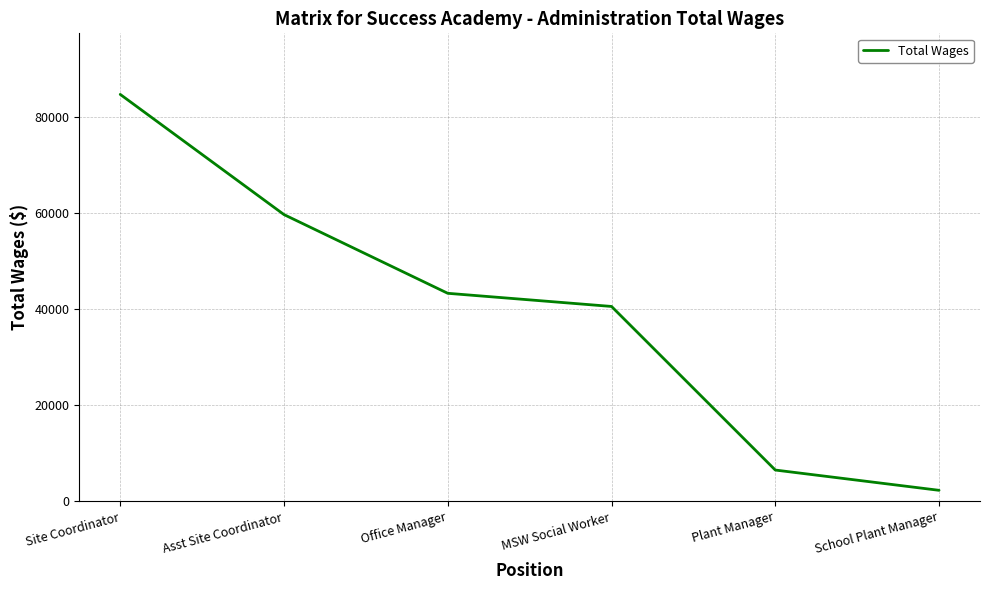

What value does the data have at Asst Site Coordinator, to the nearest 50?

59650